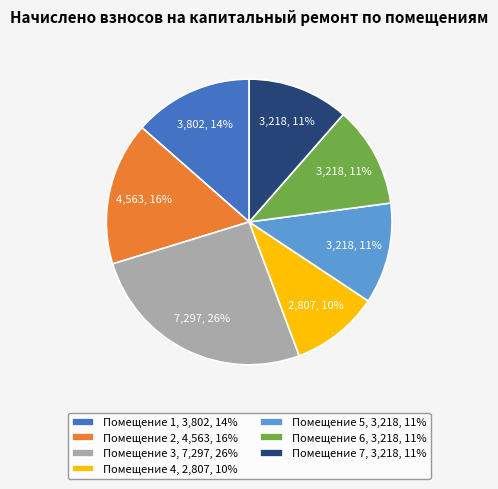

Count the number of slices in the pie.

7